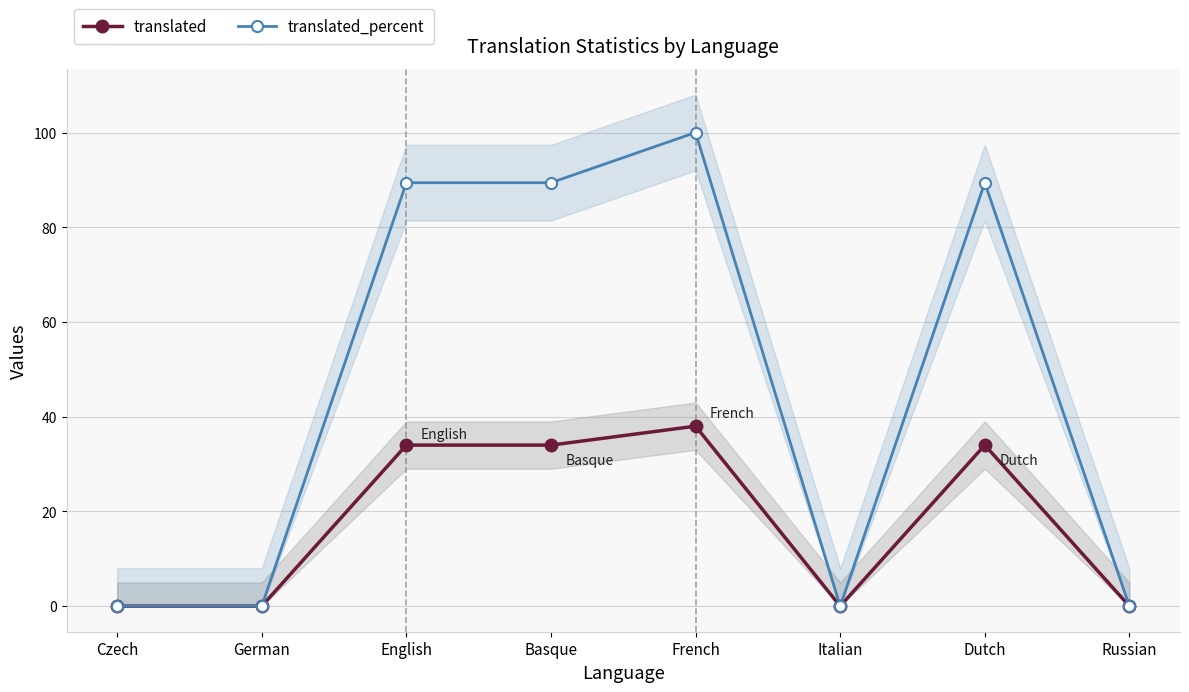

Is this an area chart (filled region under the line)?

No